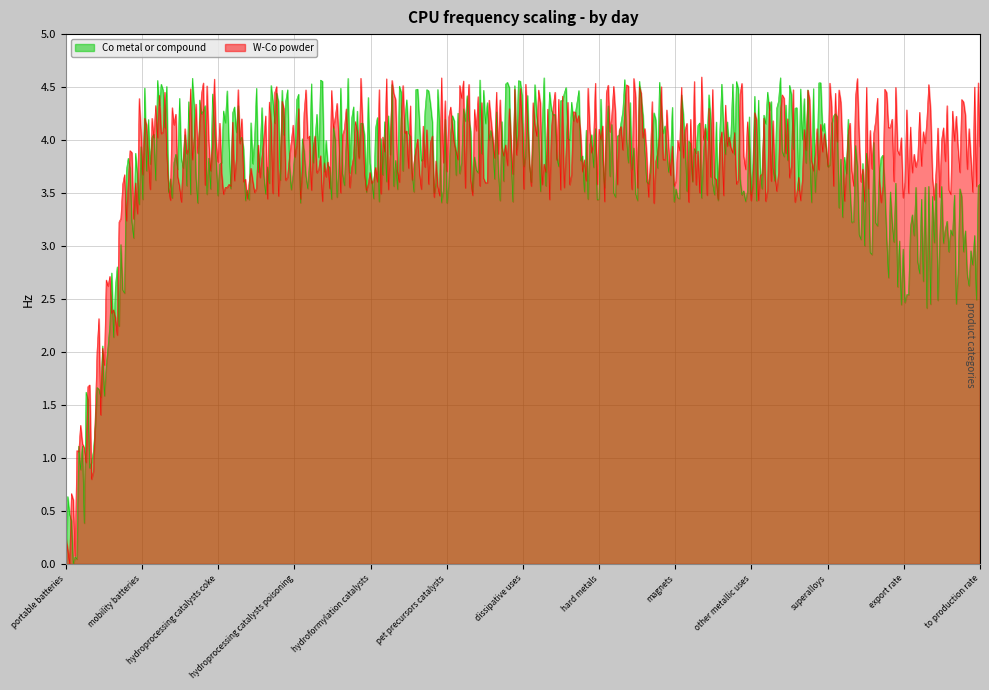

Where is W-Co powder nearest to the value 2?

portable batteries